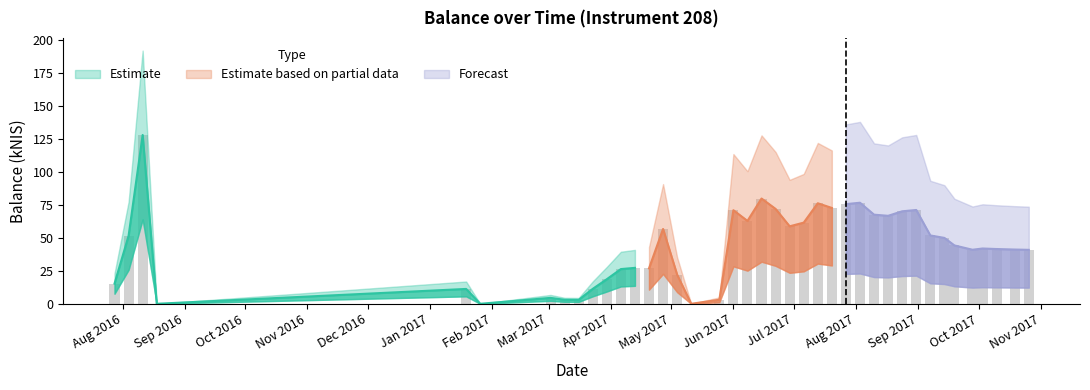

Reading right to left, transcribe all the data shown in this chart.

2017-10-26=40.9	2017-10-19=41.1	2017-10-10=41.5	2017-10-03=41.9	2017-09-28=40.9	2017-09-19=44.2	2017-09-14=49.9	2017-09-07=51.8	2017-08-31=71.1	2017-08-24=70.1	2017-08-17=66.6	2017-08-10=67.5	2017-08-03=76.6	2017-07-27=75.5	2017-07-20=72.6	2017-07-13=76.2	2017-07-06=61.5	2017-06-29=58.7	2017-06-22=71.9	2017-06-15=79.7	2017-06-08=62.8	2017-06-01=70.9	2017-05-25=3.0	2017-05-11=0.0	2017-05-04=22.0	2017-04-27=56.7	2017-04-20=26.8	2017-04-13=27.2	2017-04-06=26.3	2017-03-30=18.6	2017-03-23=11.3	2017-03-16=3.0	2017-03-09=3.0	2017-03-02=4.5	2017-01-26=0.0	2017-01-19=11.2	2016-08-18=0.0	2016-08-11=127.9	2016-08-04=51.5	2016-07-28=15.3